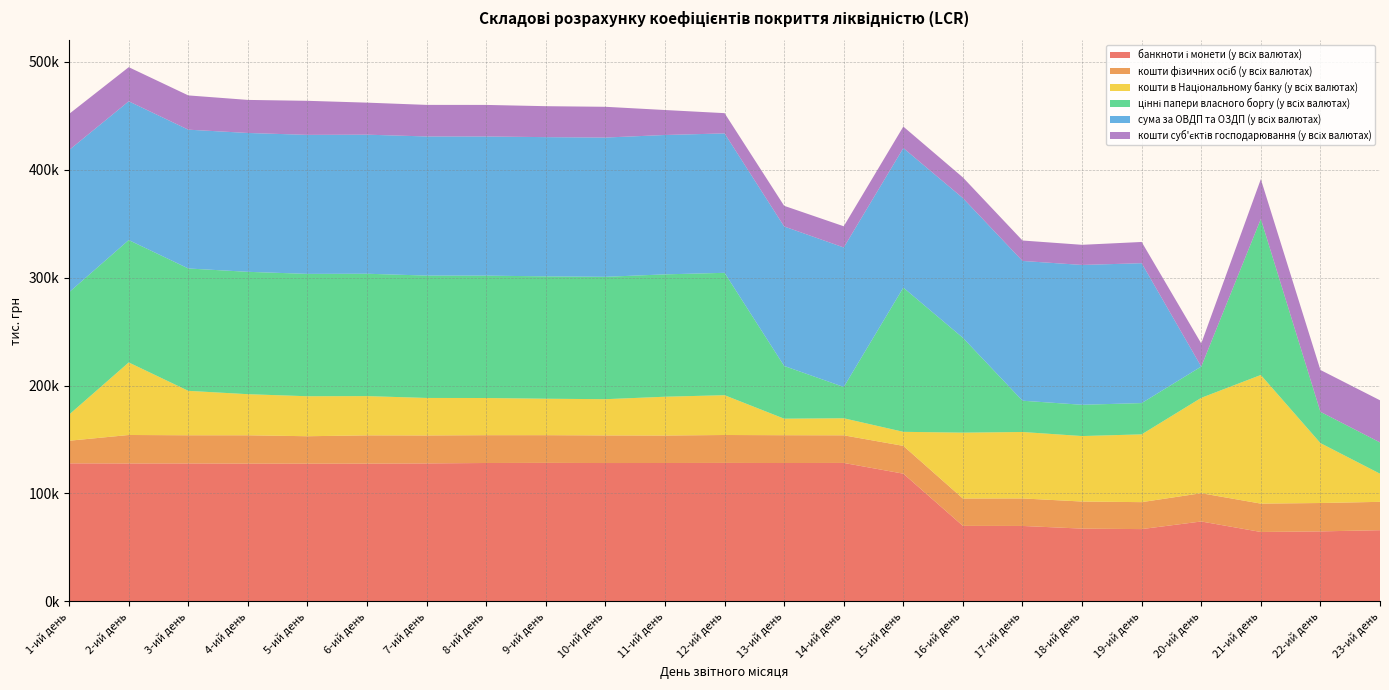

Reading left to right, extract all data points from this chart.

банкноти і монети (у всіх валютах): 127906.0	127793.6	127815.5	127644.5	127608.9	127628.1	127838.9	128230.4	128332.4	128198.5	128225.6	128299.2	128208.4	128287.8	118332.0	69965.1	69890.2	67416.4	66968.8	74033.3	64306.8	64845.8	65959.9
кошти фізичних осіб (у всіх валютах): 20952.4	26396.3	26112.3	26265.2	25422.8	26216.1	25923.2	25777.5	25685.7	25586.7	25456.2	25875.7	25772.8	25592.3	25773.1	25353.2	25496.5	25101.8	24982.0	26211.7	26283.8	26301.0	26275.4
кошти в Національному банку (у всіх валютах): 24267.1	67232.9	41165.2	38083.4	37057.2	36377.8	34749.5	34446.6	33778.2	33576.6	35956.2	36889.8	15319.2	15807.2	13015.3	61038.2	61568.7	60679.6	62813.3	88368.7	119211.1	55536.4	26080.7
цінні папери власного боргу (у всіх валютах): 113401.7	113401.7	113401.7	113401.7	113401.7	113401.7	113401.7	113401.7	113401.7	113401.7	113401.7	113401.7	48859.8	28987.7	133638.4	87869.5	28987.7	28987.7	28987.7	28987.7	144597.6	28987.7	28987.7
сума за ОВДП та ОЗДП (у всіх валютах): 131782.9	128583.9	128631.4	128678.4	128820.4	128868.2	128915.3	128962.3	129010.2	129057.2	129152.1	129200.0	129247.0	129294.9	129342.8	129484.7	129533.0	129580.9	129627.9	0.0	0.0	0.0	0.0
кошти суб'єктів господарювання (у всіх валютах): 33425.7	31634.0	31745.5	30627.4	31552.7	29683.2	29261.6	29245.3	28678.8	28506.0	23148.3	18762.1	19144.7	19634.4	19891.7	19134.1	18933.8	18657.9	19675.1	21411.8	36854.3	38771.1	39042.1